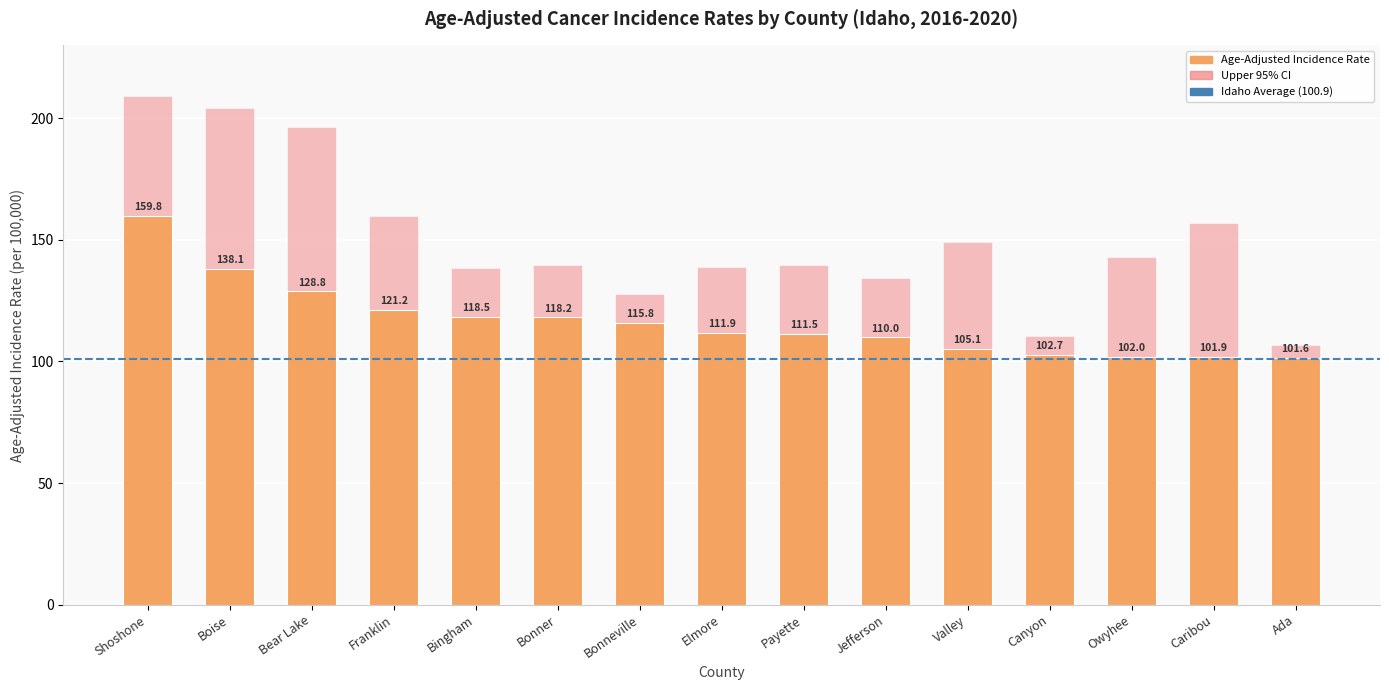

What is the greatest value displayed?

159.8